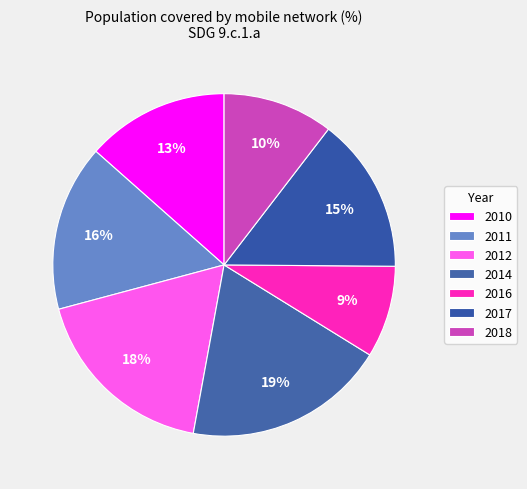

To the nearest percent, what is the average slice percentage?

14%